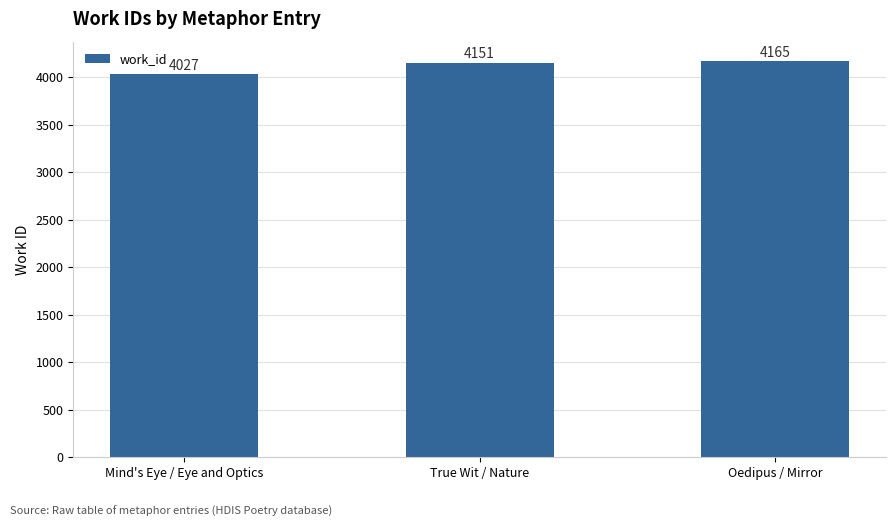

Rank the categories by value from highest to lowest.

Oedipus / Mirror, True Wit / Nature, Mind's Eye / Eye and Optics